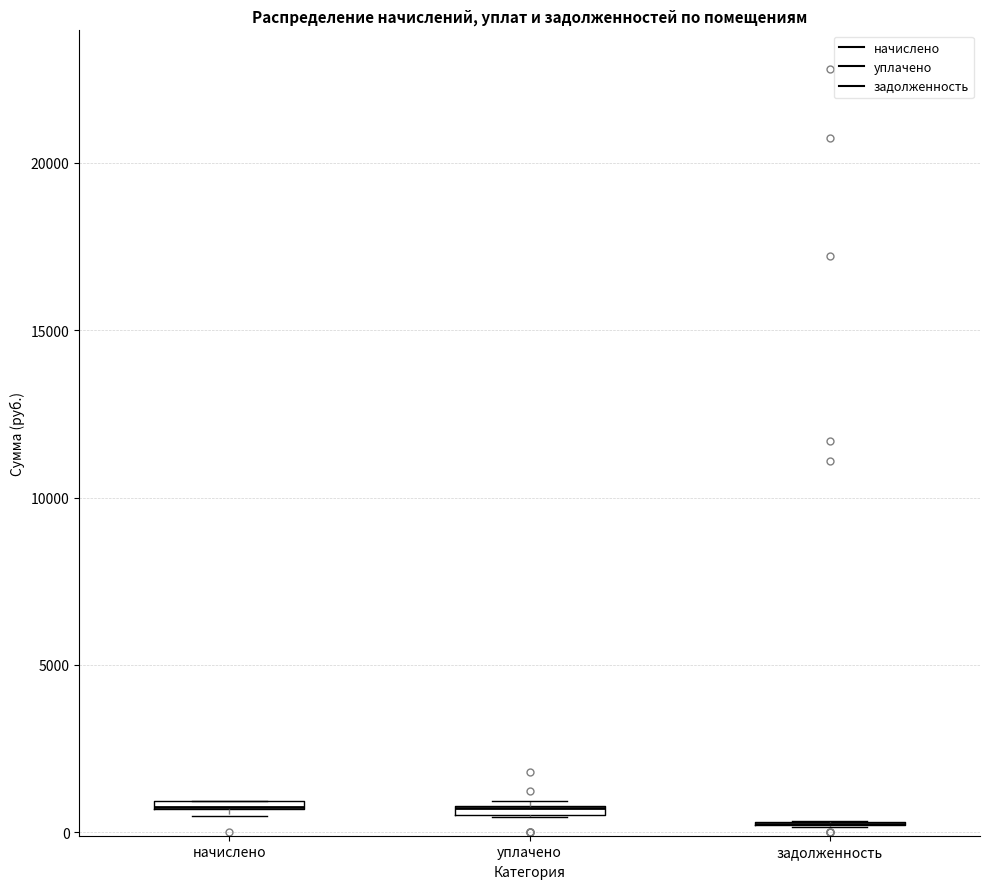

Where is the lower edge of the box for уплачено on the y-axis? The values are not printed on the chart, so give them approximately, as read against the axis.

500